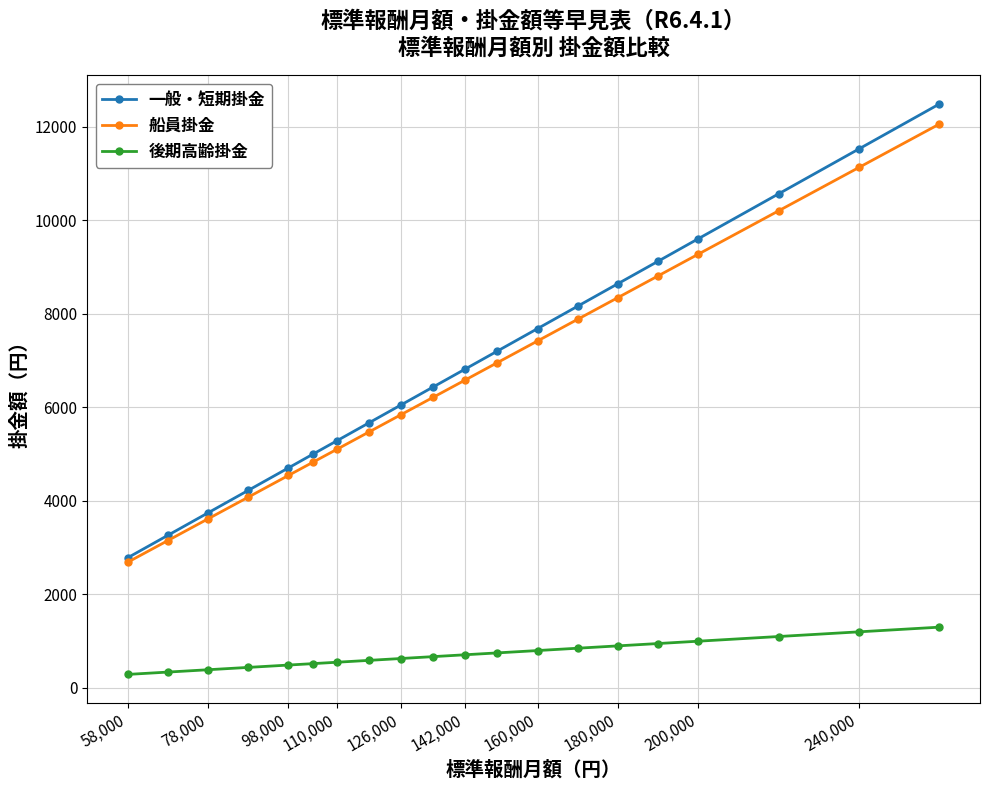

True or false: 後期高齢掛金 and 一般・短期掛金 cross at least once.

False